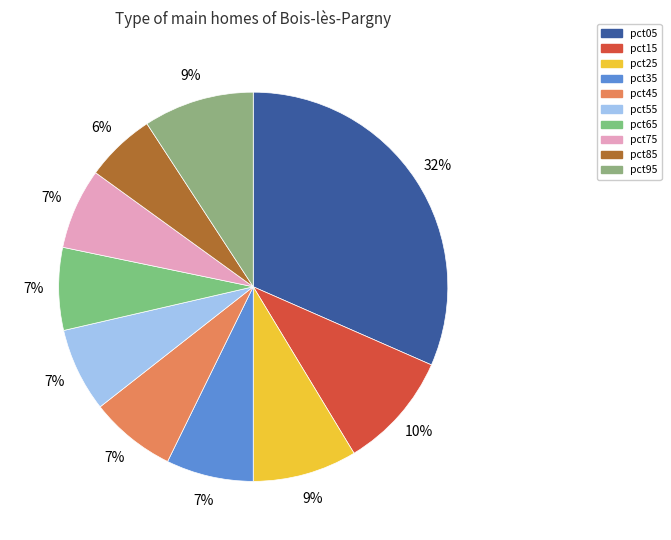

Which category has the smallest portion of the pie?

pct85